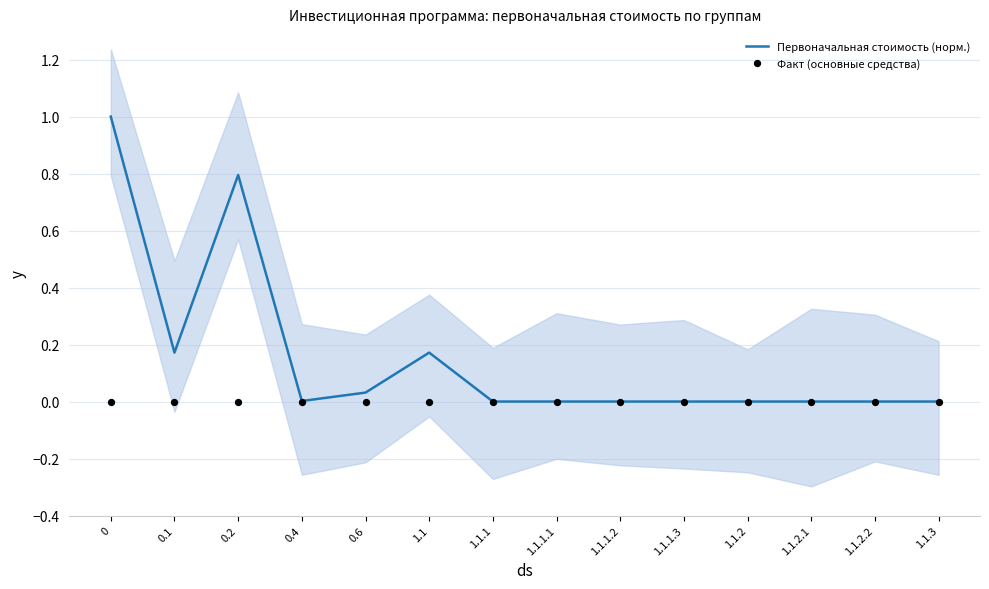

Which series reaches the maximum Y coordinate?

Первоначальная стоимость (норм.)